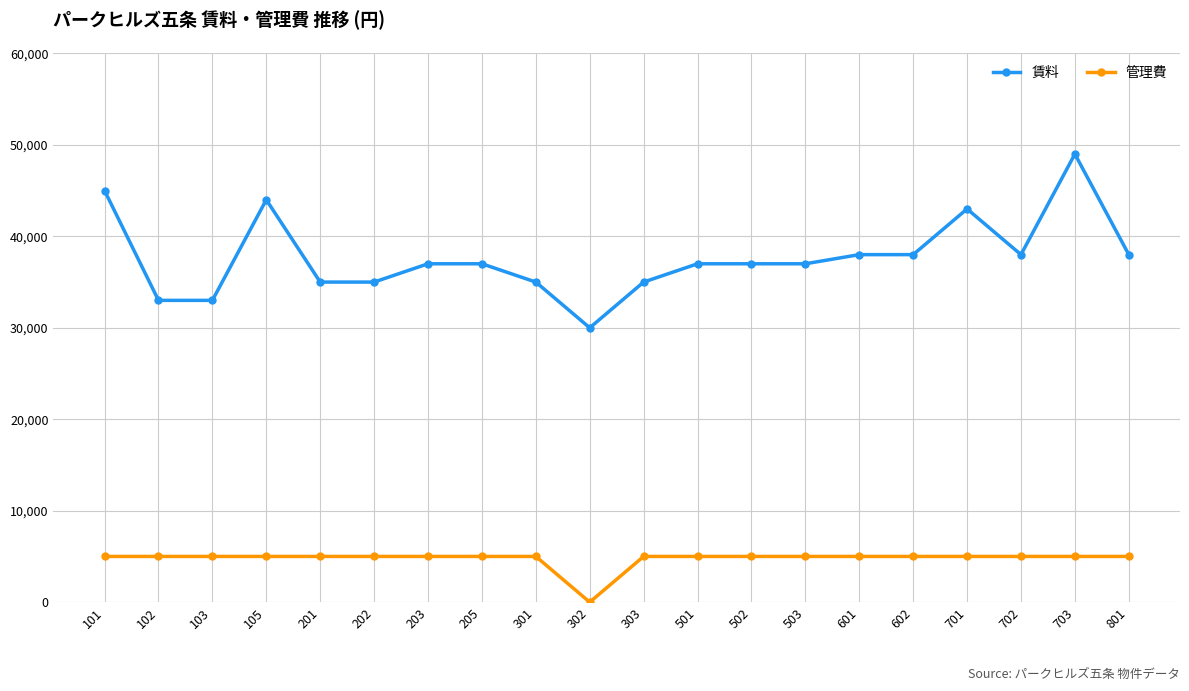

Which series has the widest spread of values?

賃料